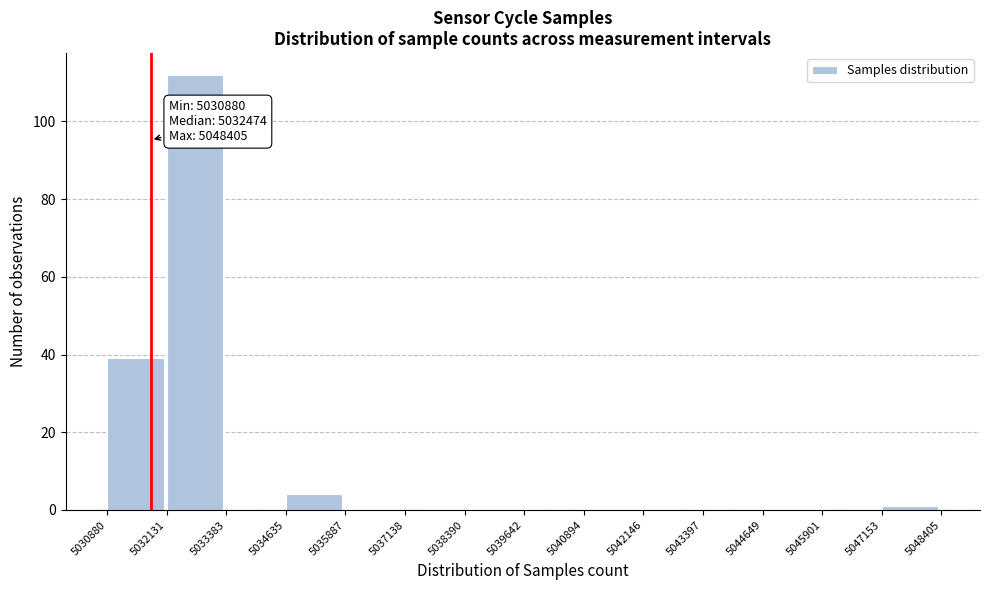

Over which range of the x-axis is the bar tallest?

5032131 to 5033383